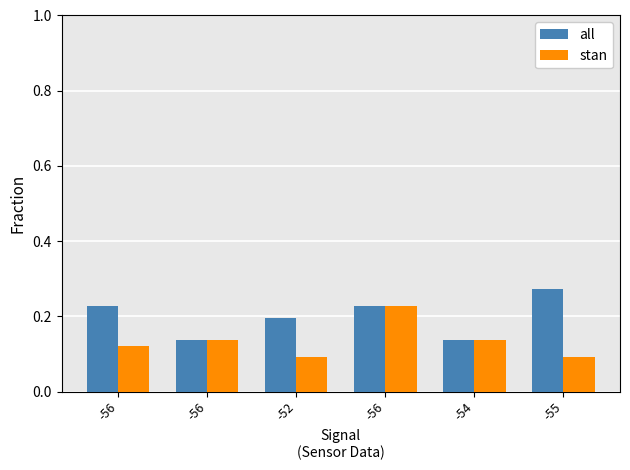

What are all the series names shown in the legend?

all, stan